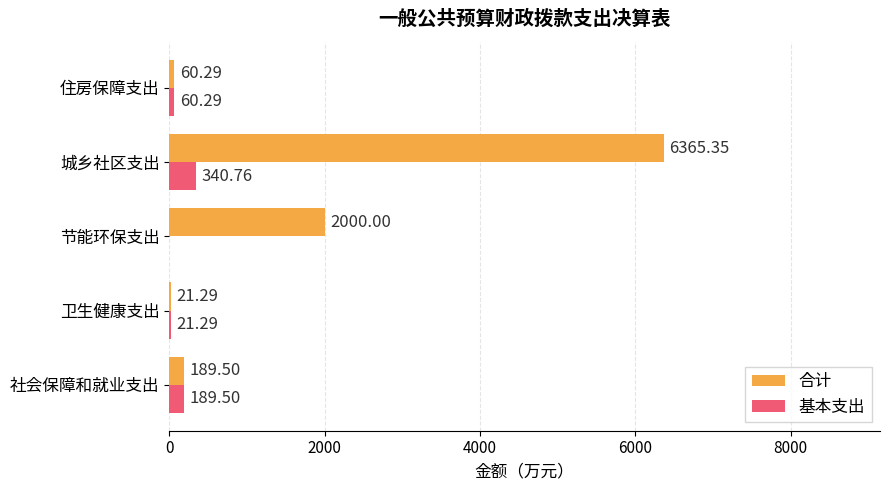

What is the sum of all 基本支出 values?

611.8